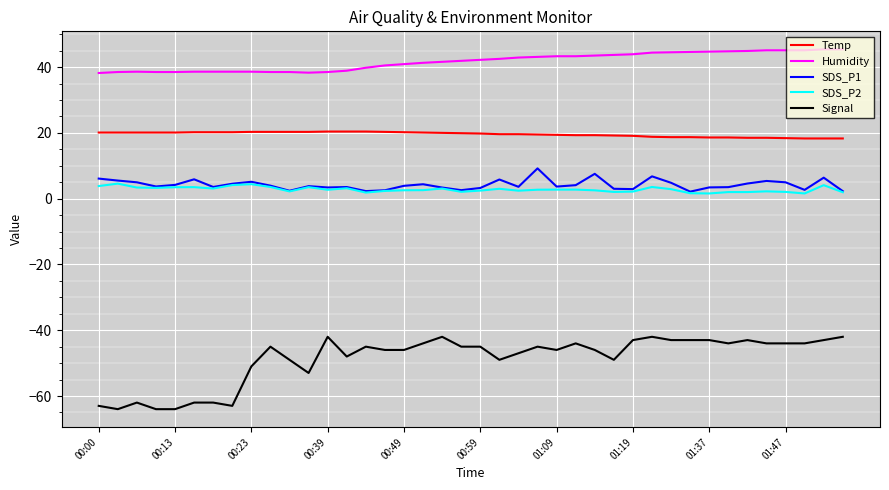

Rank the series by their maximum value, from highest to lowest.

Humidity, Temp, SDS_P1, SDS_P2, Signal